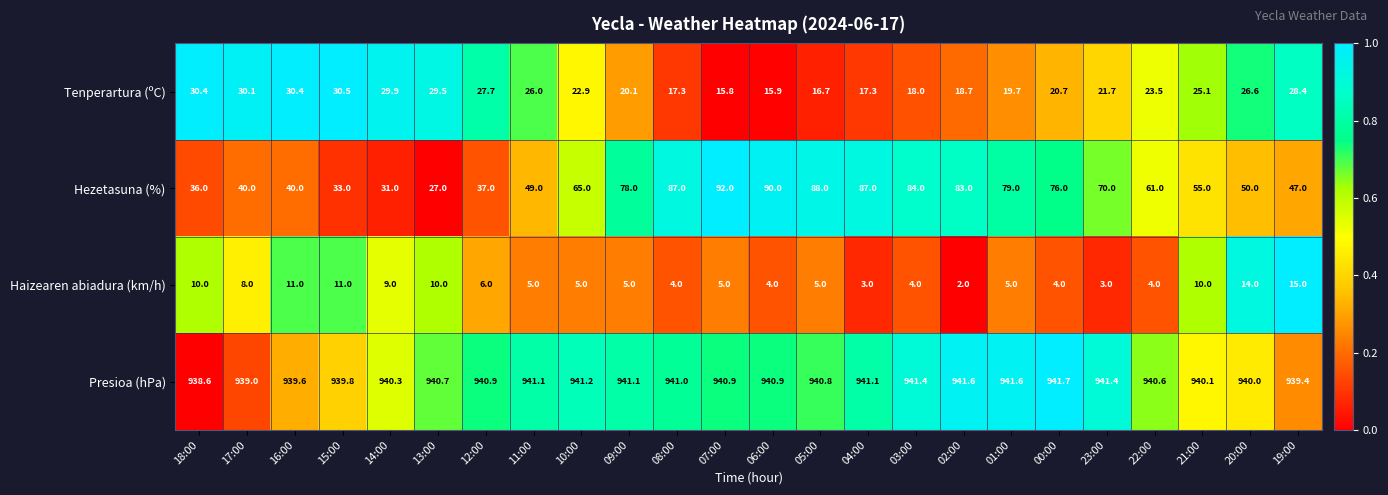

Count the number of data series in this chart.

4